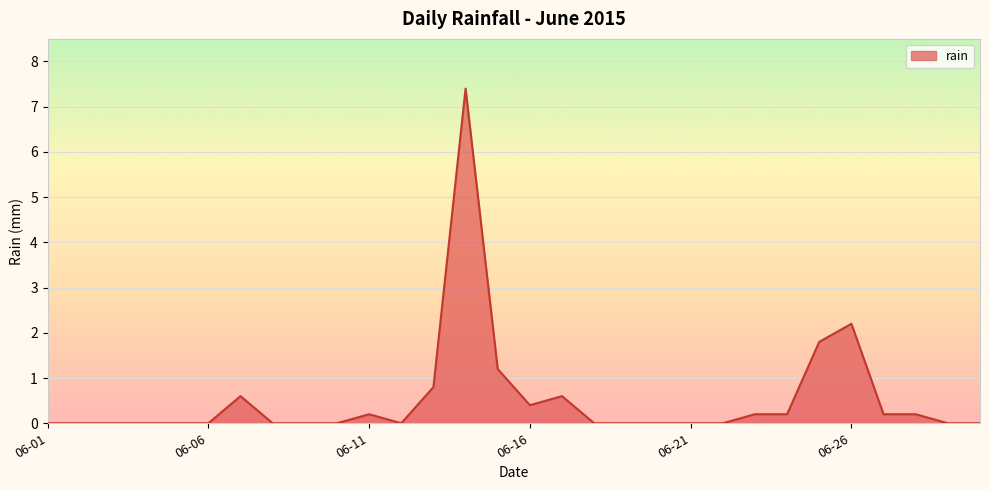

How many lines are shown in the chart?

1